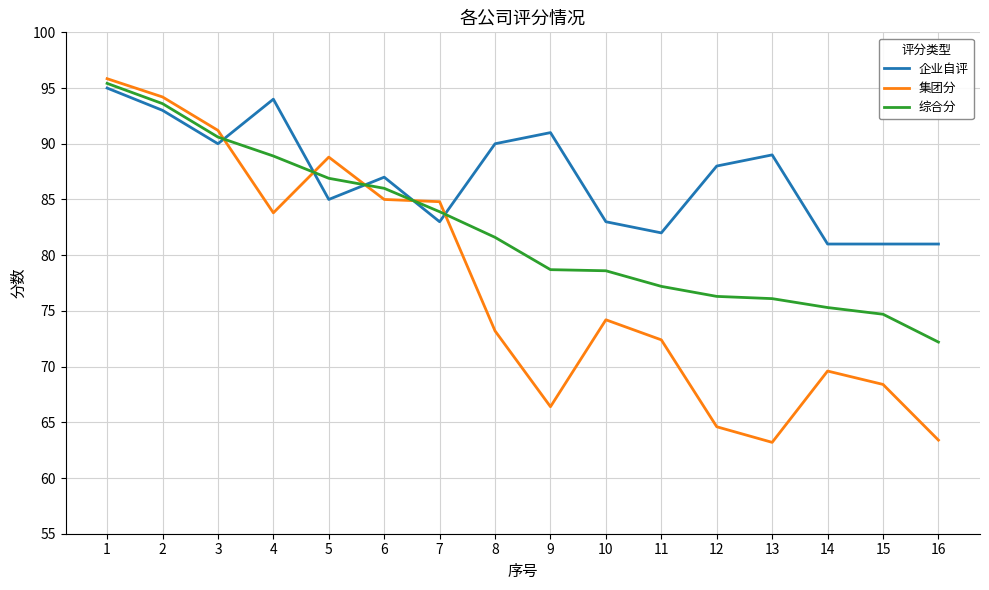

True or false: 企业自评 and 综合分 cross at least once.

True